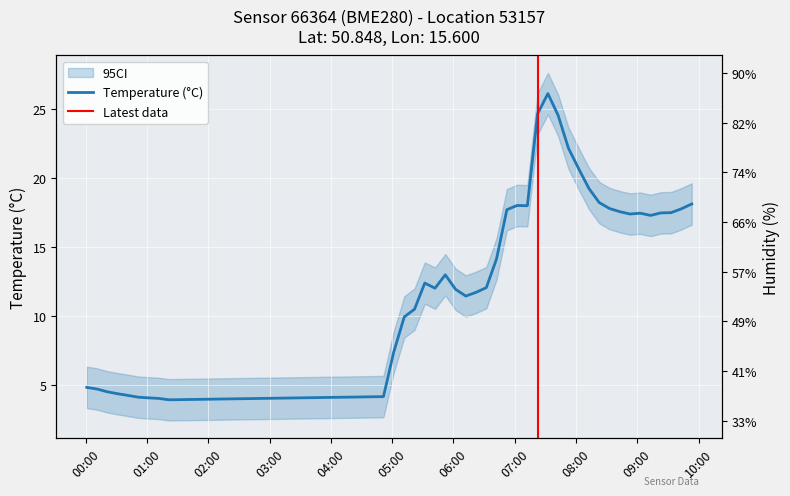

At which label does humidity first exceed 55?

00:00